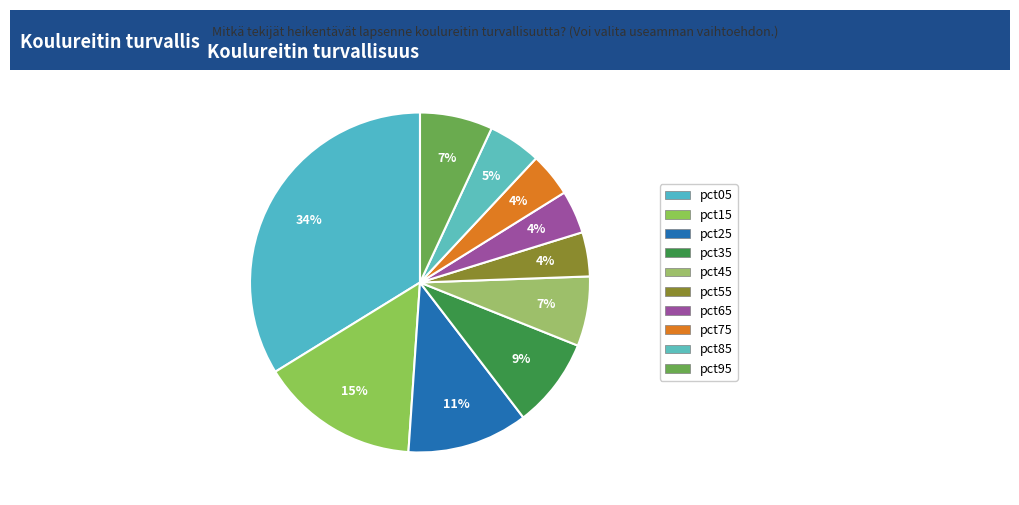

Rank the categories by value from lowest to highest.

pct65, pct75, pct55, pct85, pct45, pct95, pct35, pct25, pct15, pct05